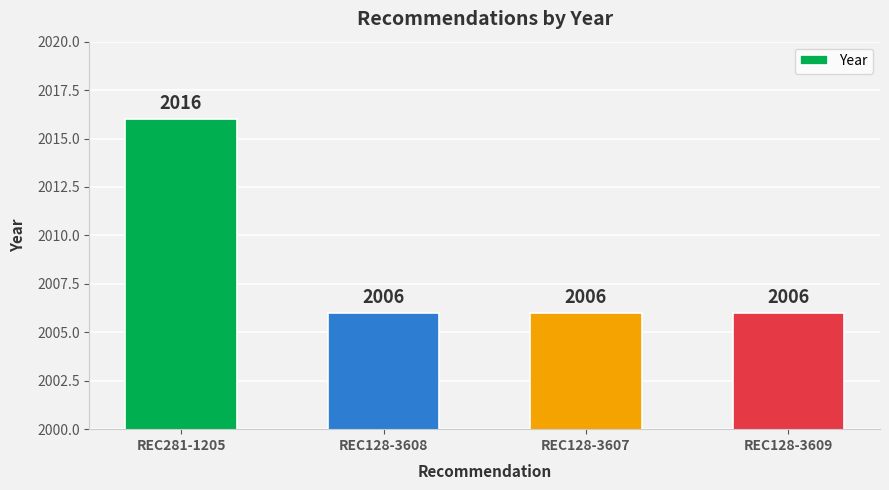

Which label corresponds to the largest value in the chart?

REC281-1205